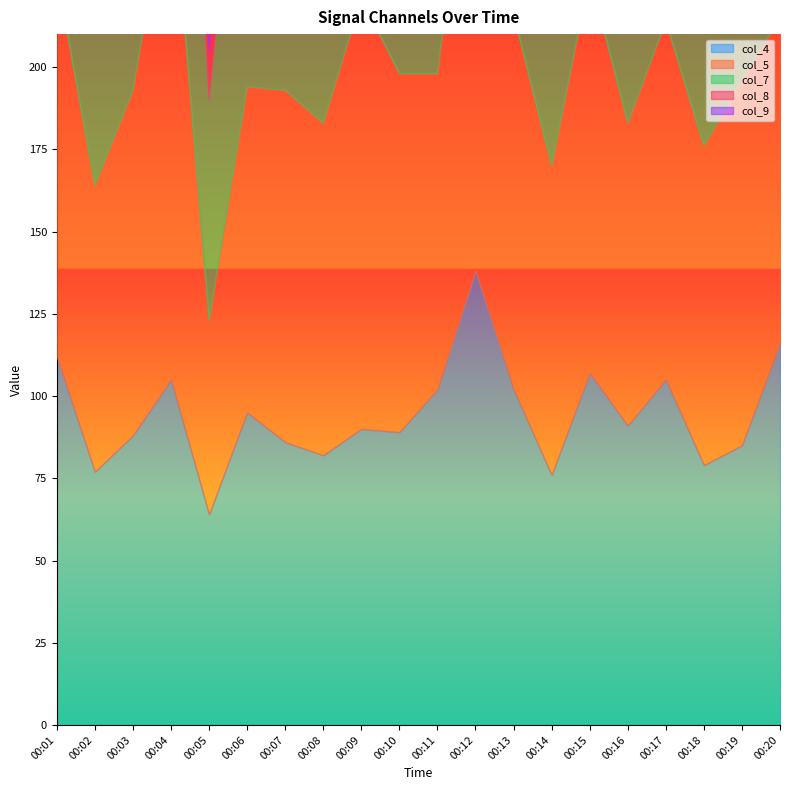

The col_5 series shows 97.0 at 00:18. True or false?

True